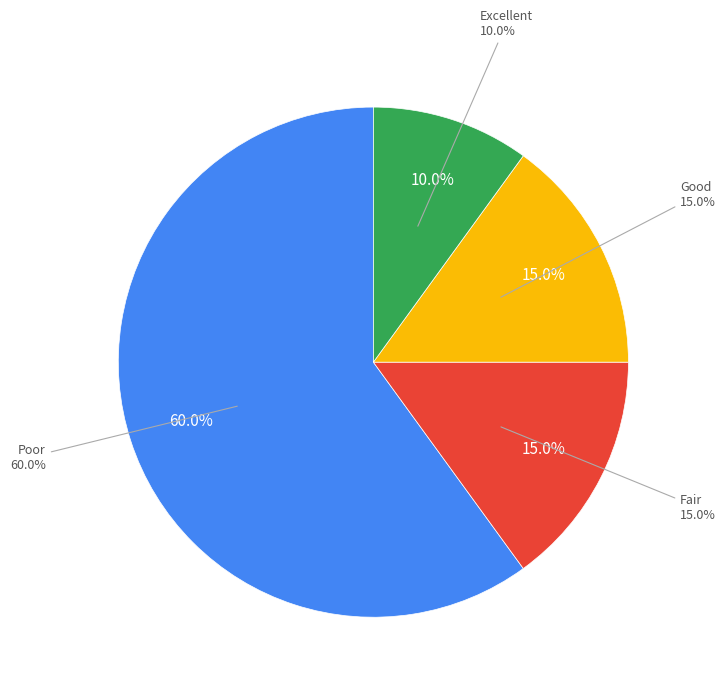

To the nearest percent, what is the difference between the largest and smallest slice percentages?

50%